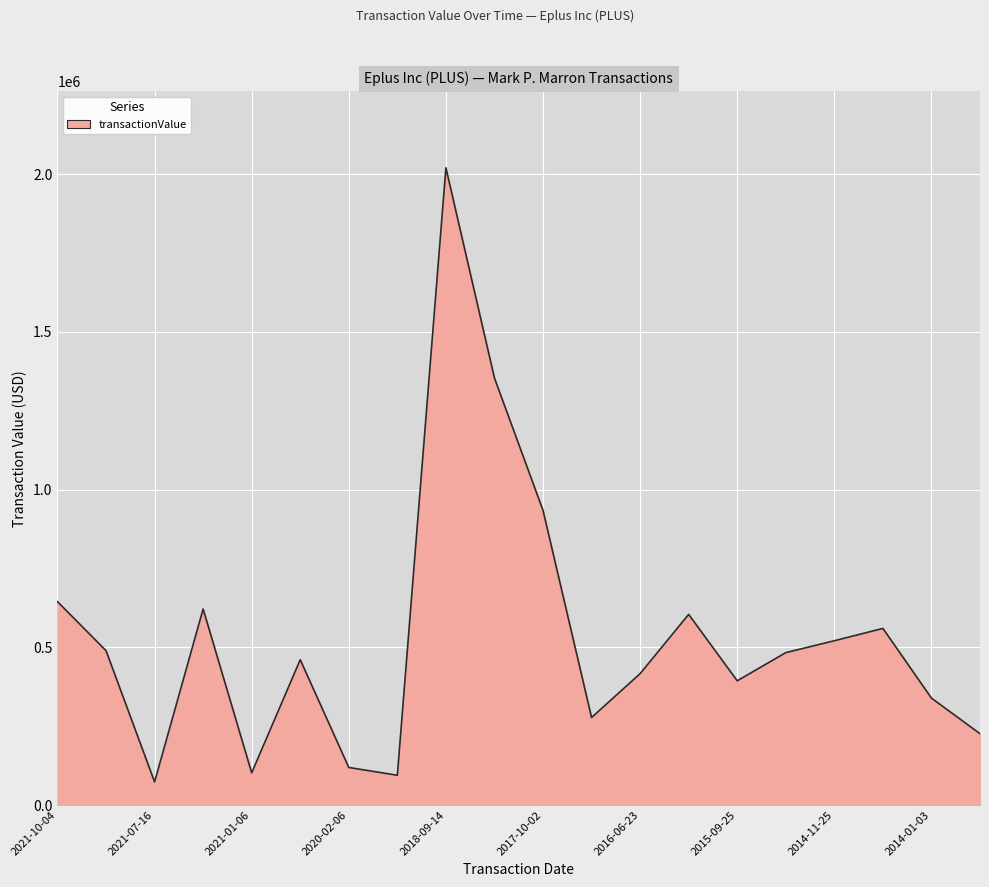

What is the minimum value shown in the chart?

73260